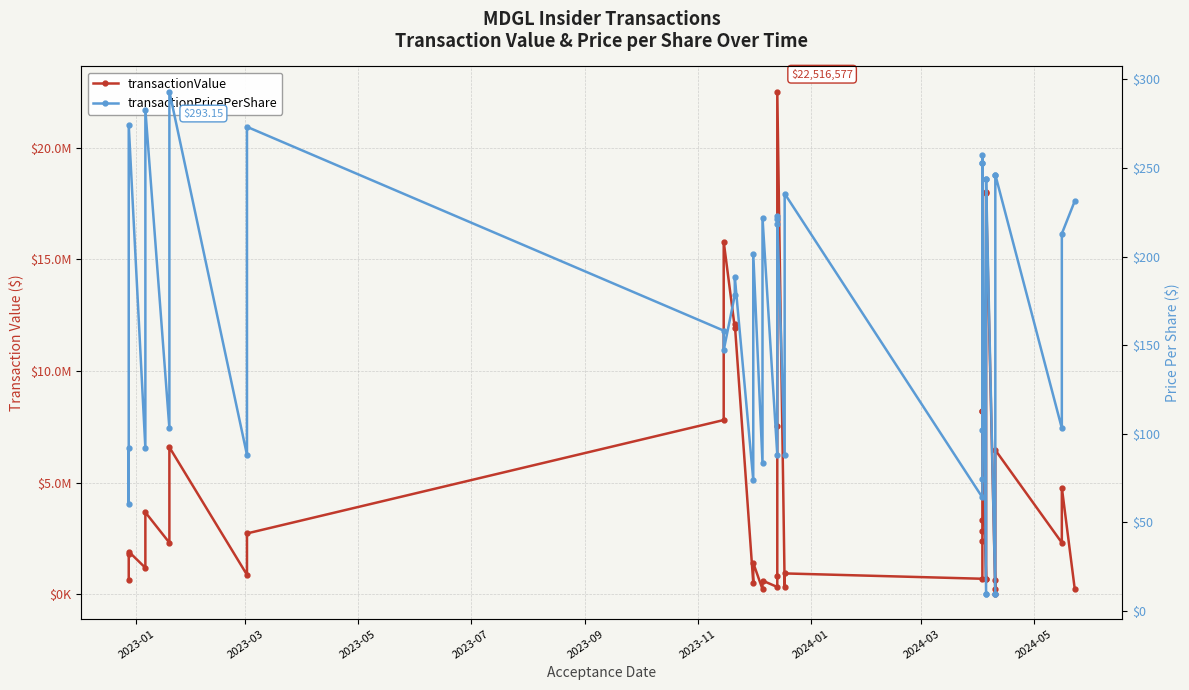

Reading left to right, list all the values displayed in this chart.

transactionValue: 642530.0	1807800.0	1919231.0	1193270.0	3677977.0	2316844.0	6592686.0	879200.0	2732438.0	7809559.0	15801021.0	11947280.0	12128340.0	516250.0	1410480.0	233180.0	621294.0	334096.0	846700.0	7548616.0	22516577.0	351680.0	942000.0	703160.0	2411344.0	2832335.0	3321344.0	8214998.0	8218630.0	696749.0	698242.0	17984804.0	18022588.0	25288.0	248252.0	658258.0	6467491.0	2316844.0	4787404.0	239668.0
transactionPricePerShare: 91.8	60.3	274.2	91.8	282.9	103.0	293.2	87.9	273.2	158.1	147.0	178.1	188.5	73.8	201.5	83.3	221.9	87.9	222.8	218.3	221.2	87.9	235.5	63.9	74.2	257.5	102.2	252.9	253.0	9.4	9.4	243.9	243.9	9.4	9.4	246.0	246.2	103.0	212.9	231.3